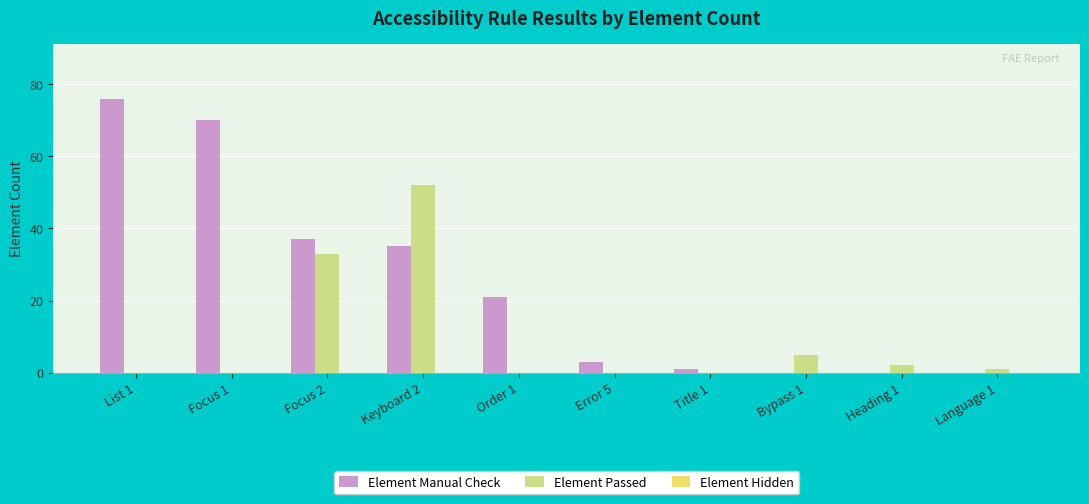

True or false: Element Manual Check has a value of 1 at Title 1.

True